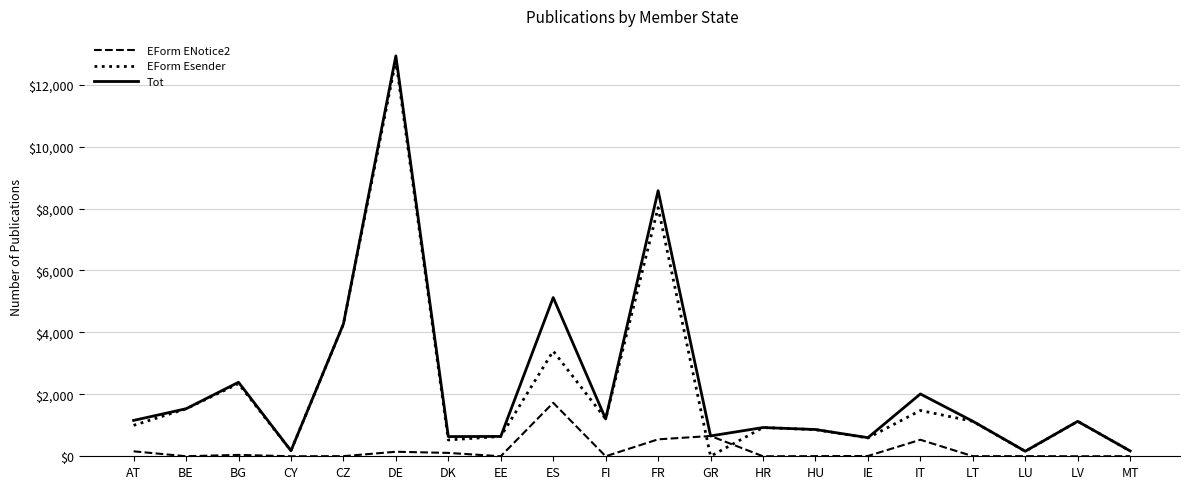

What is the sum of all Tot values?

46297